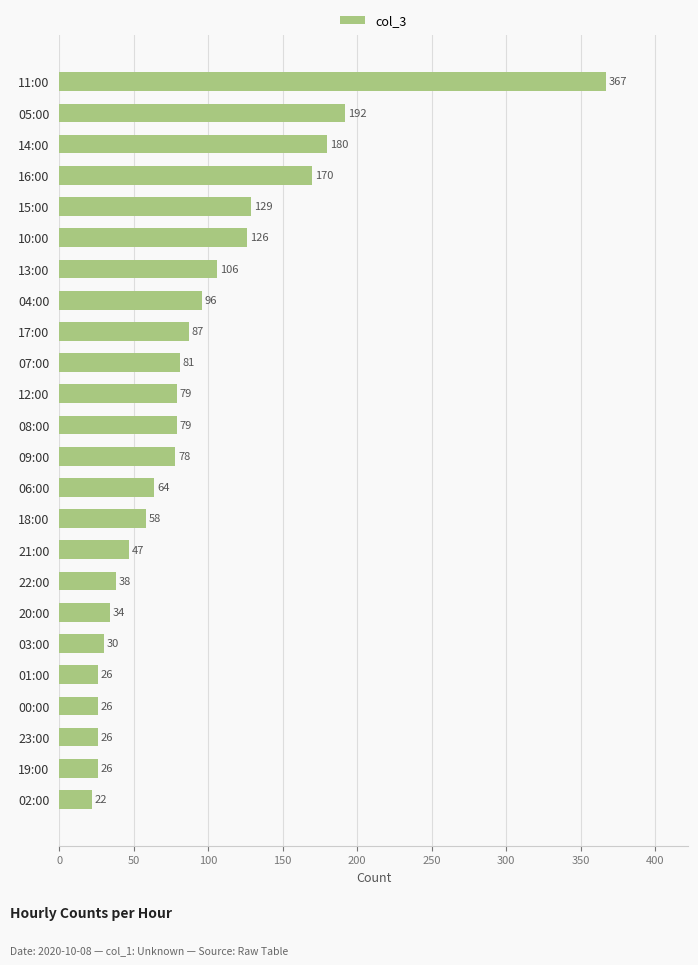

What is the ratio of the value at 16:00 to the value at 18:00?

2.9